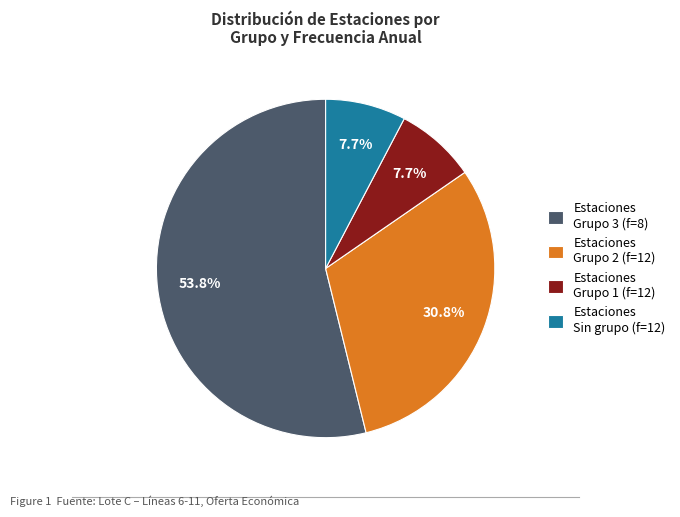

Approximately how many times larger is the value at Estaciones Grupo 2 (f=12) compared to Estaciones Grupo 1 (f=12)?

4.0